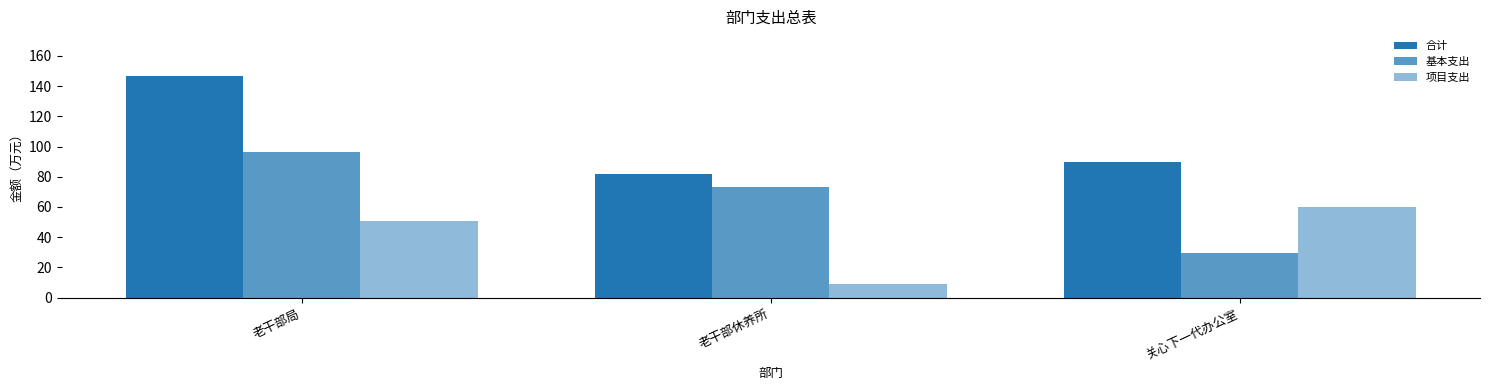

Reading left to right, list all the values displayed in this chart.

合计: 老干部局=146.8	老干部休养所=81.9	关心下一代办公室=89.7
基本支出: 老干部局=96.3	老干部休养所=72.9	关心下一代办公室=29.5
项目支出: 老干部局=50.5	老干部休养所=9.0	关心下一代办公室=60.2